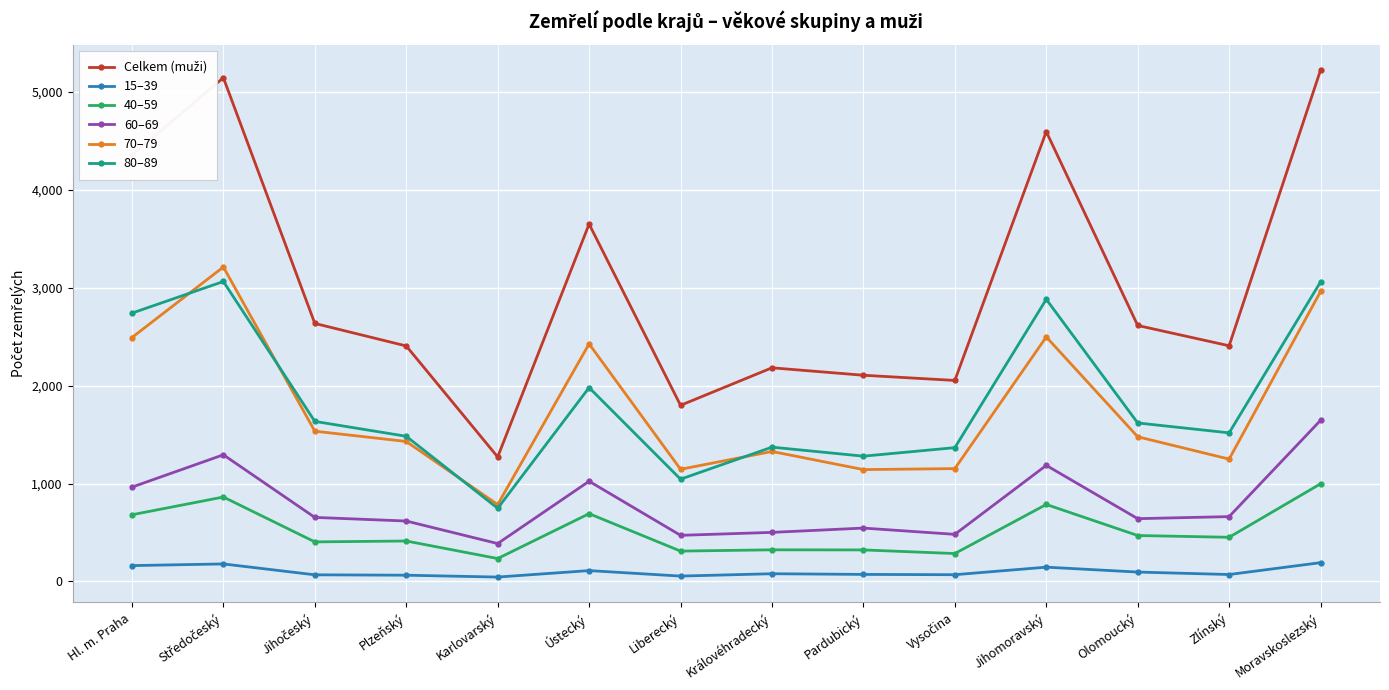

What is the label of the 8th point from the right?

Liberecký